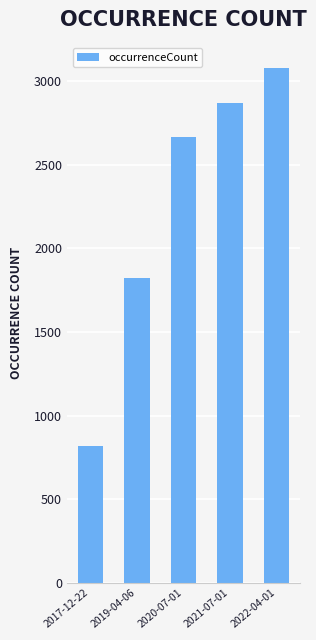

Read the value at 2017-12-22, to the nearest 50.

800